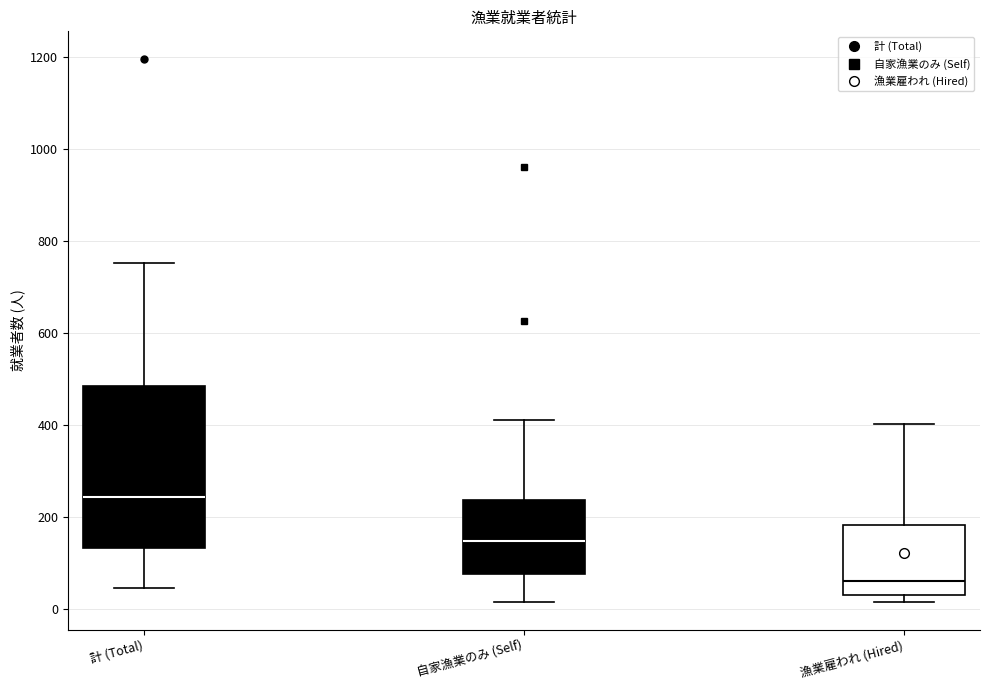

Reading left to right, read every box against the y-axis: the position of its median line, the range the box covers, and the ends of its whiskers. The values are not printed on the chart, so give them approximately, as read against the axis.

計 (Total): median 240, box 140 to 480, whiskers 40 to 760
自家漁業のみ (Self): median 140, box 80 to 240, whiskers 20 to 420
漁業雇われ (Hired): median 60, box 40 to 180, whiskers 20 to 400